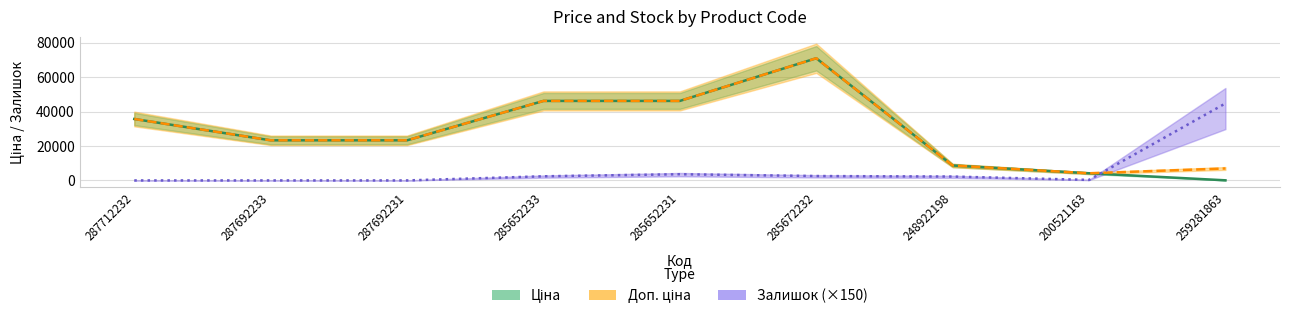

Is the value of Ціна at 200521163 greater than the value of Доп. ціна at 259281863?

No